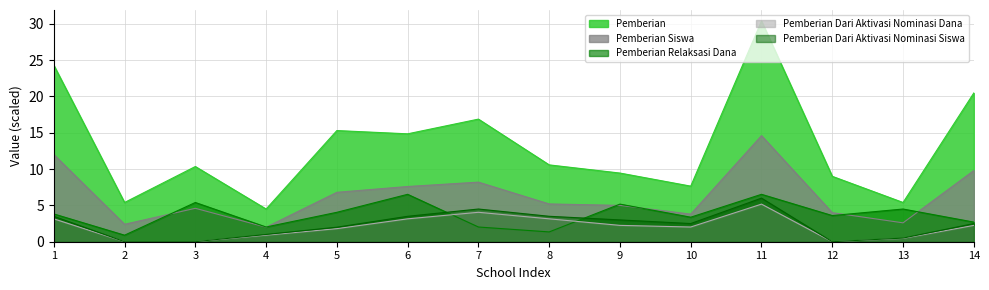

Does the chart have visible grid lines?

Yes